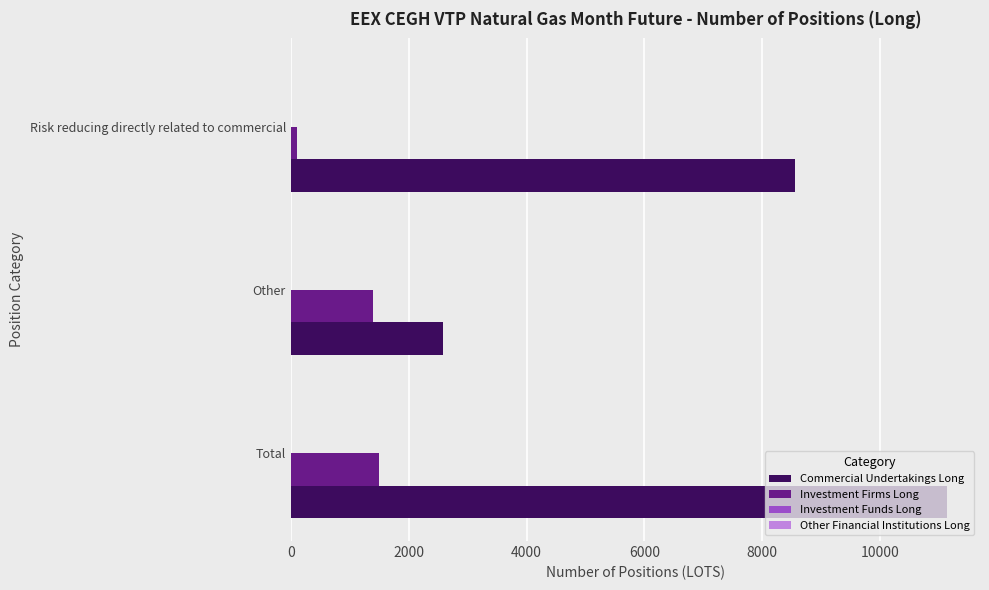

Rank the series by their average value, from lowest to highest.

Investment Firms Long, Commercial Undertakings Long